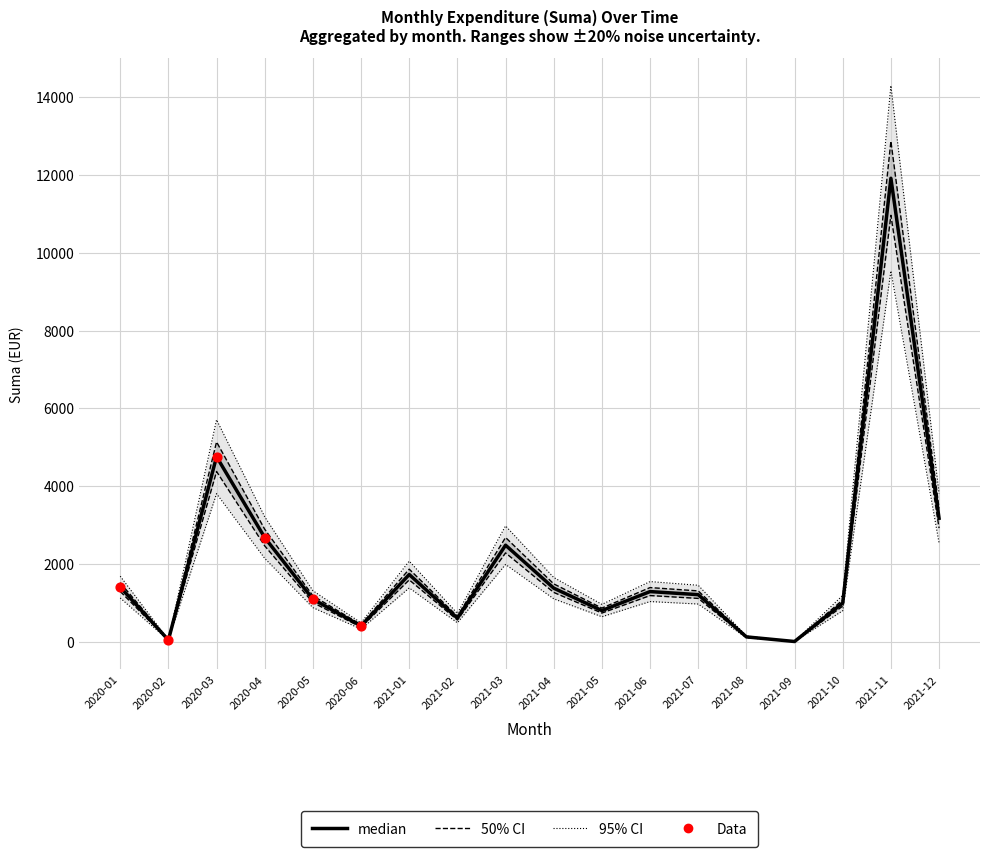

Approximately how many times larger is the value at 2020-01 compared to 2021-02?

2.3